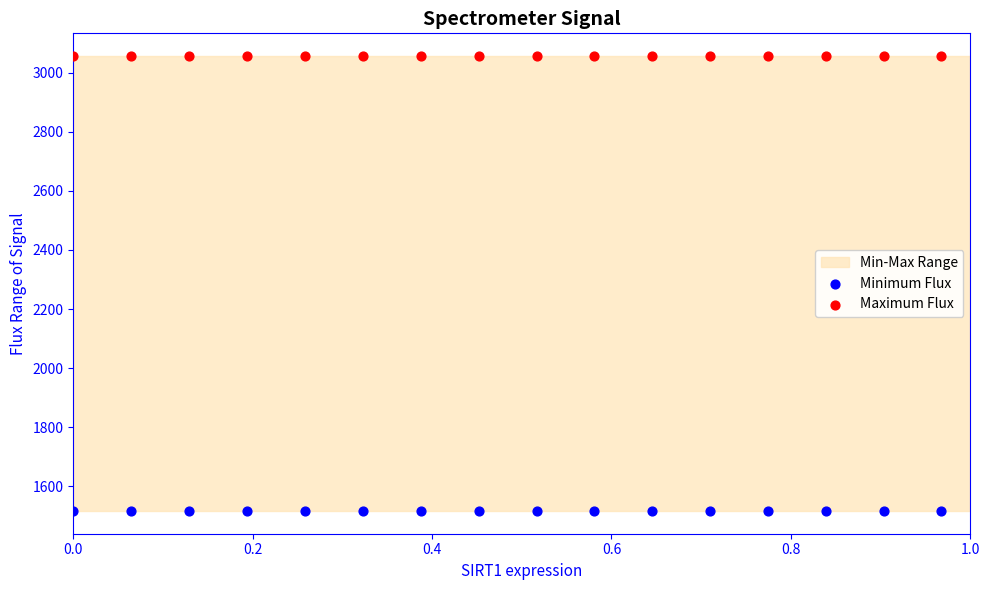

Which series reaches the minimum Y coordinate?

Minimum Flux